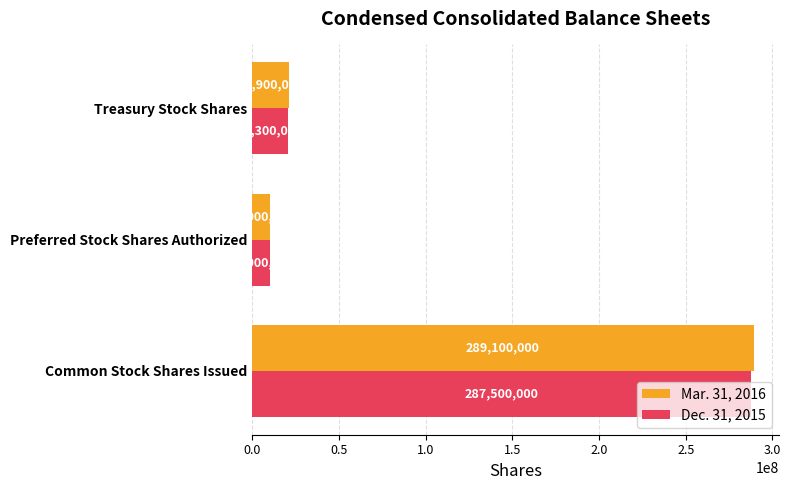

What is the sum of all Dec. 31, 2015 values?

317800000